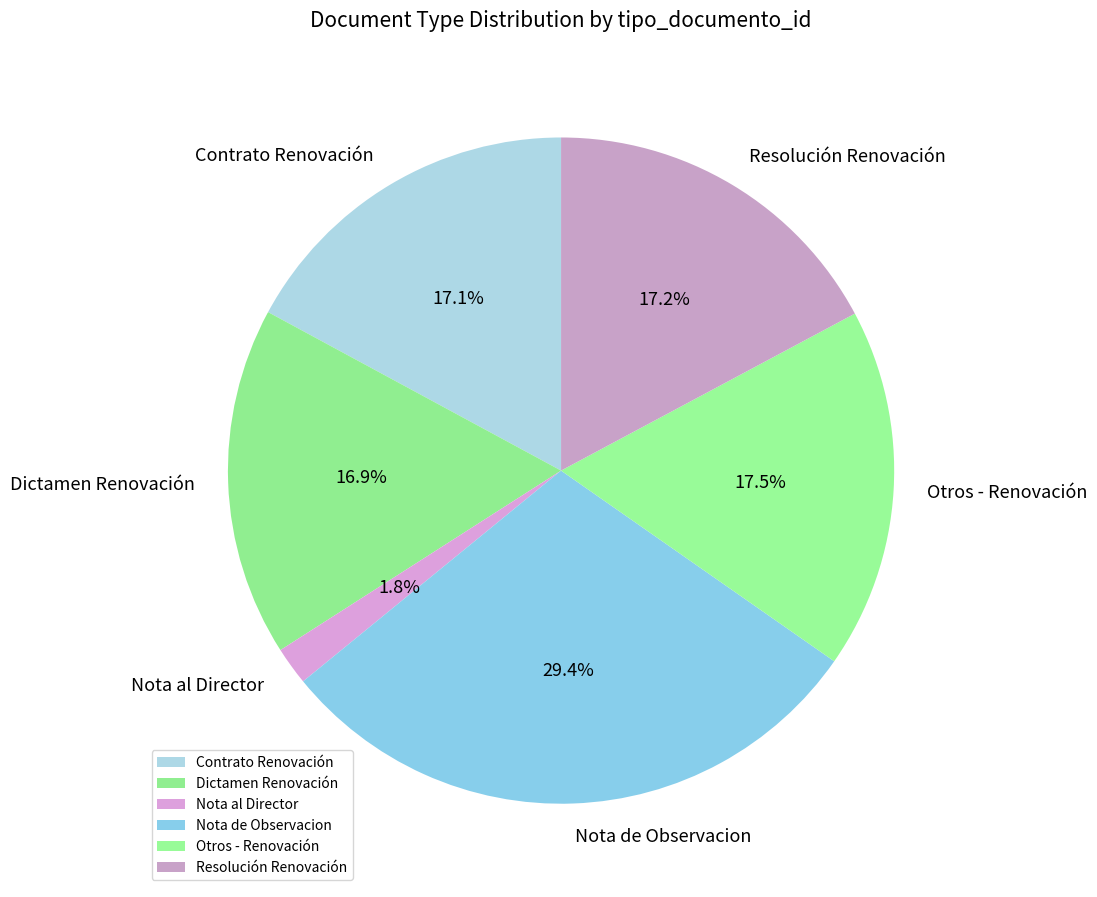

To the nearest percent, what is the difference between the Nota al Director and Nota de Observacion slice percentages?

28%